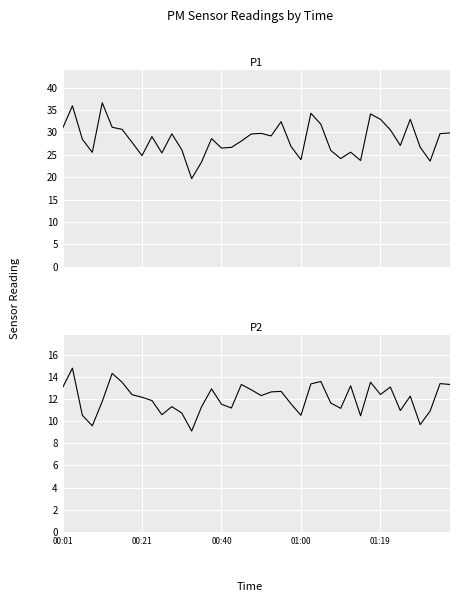

True or false: P1 has more than 1 points higher than both neighbors.

True